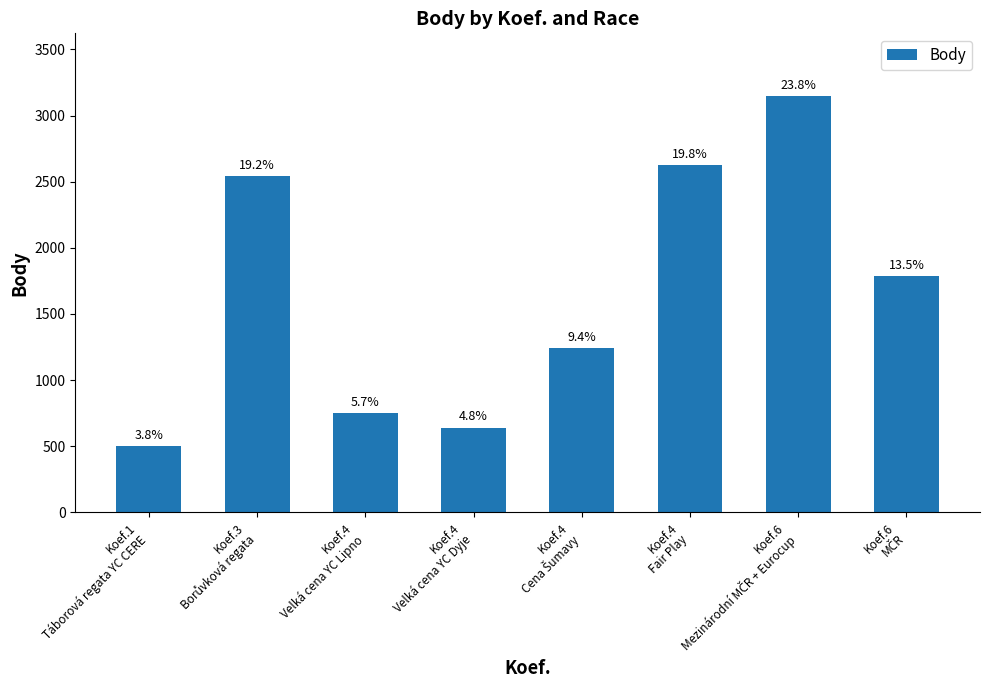

Which has a higher value, Koef.4
Velká cena YC Dyje or Koef.3
Borůvková regata?

Koef.3
Borůvková regata